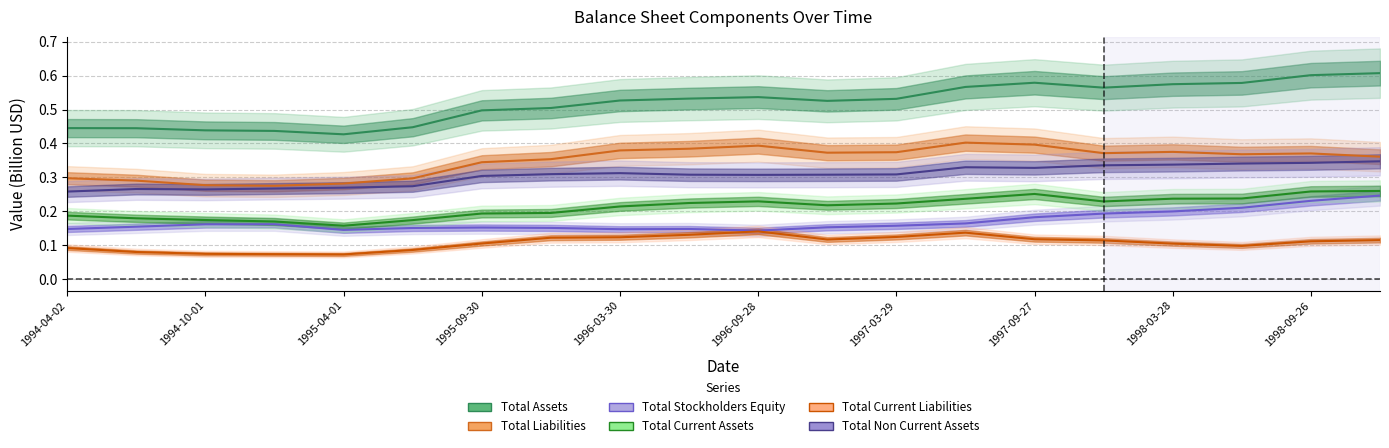

True or false: Total Non Current Assets and Total Current Liabilities intersect in this chart.

False